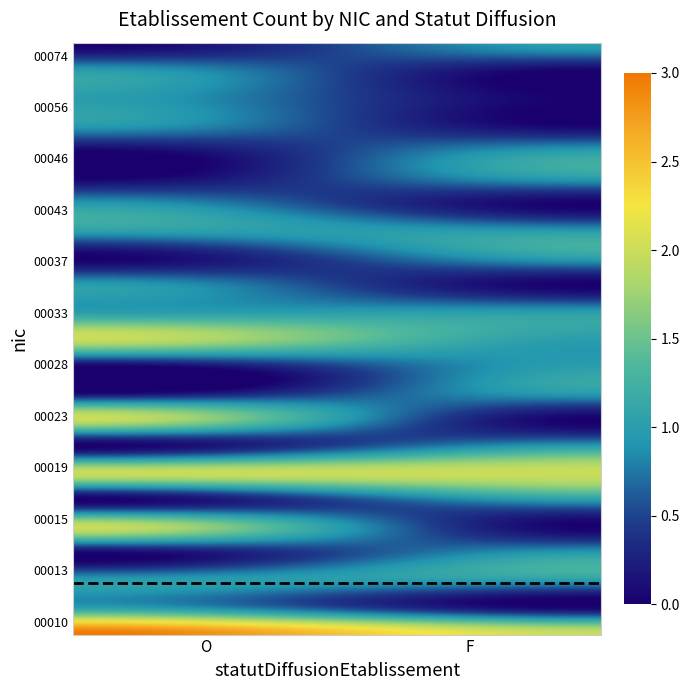

Is it true that 00018 equals 1 at F?

False